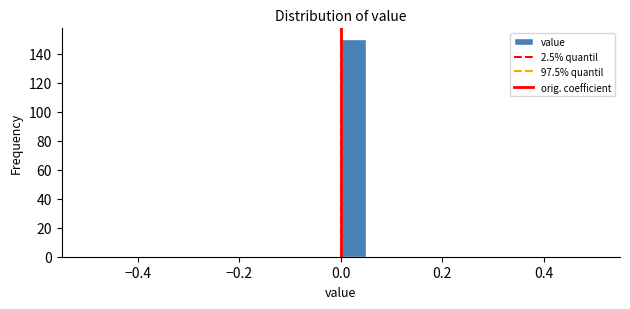

Read against the x-axis, roughly where is the centre of the tallest bar?

0.02